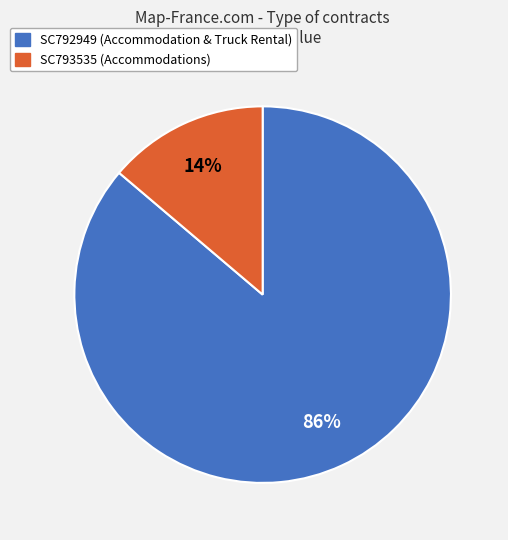

Count the number of slices in the pie.

2